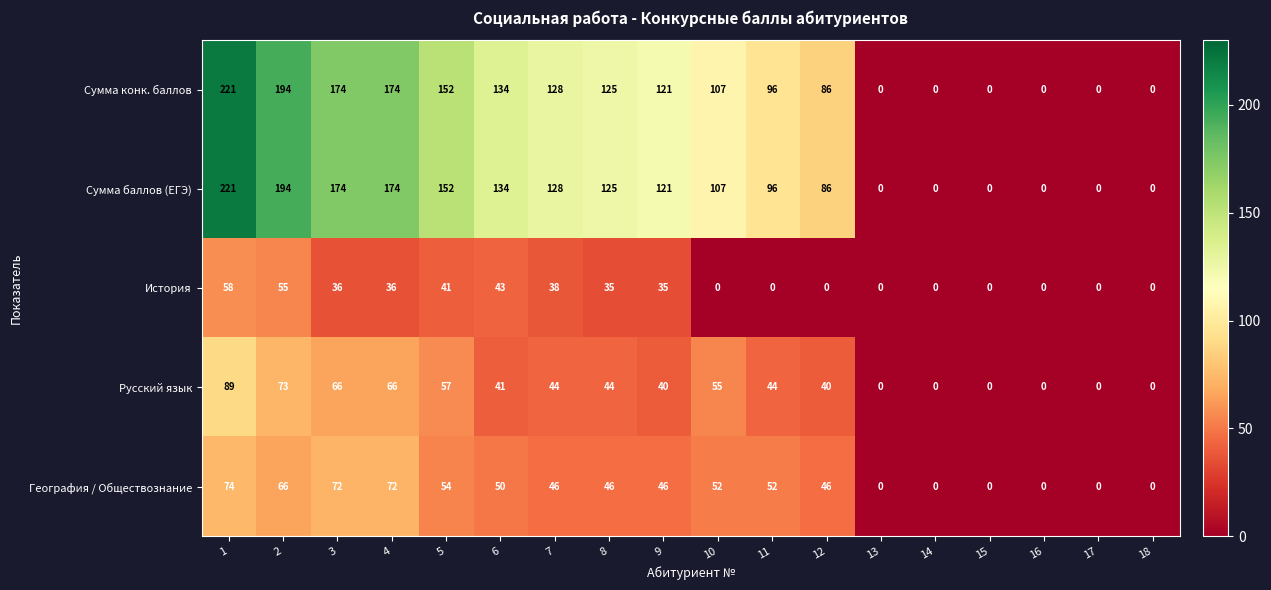

What is the average value of the Русский язык series?

37